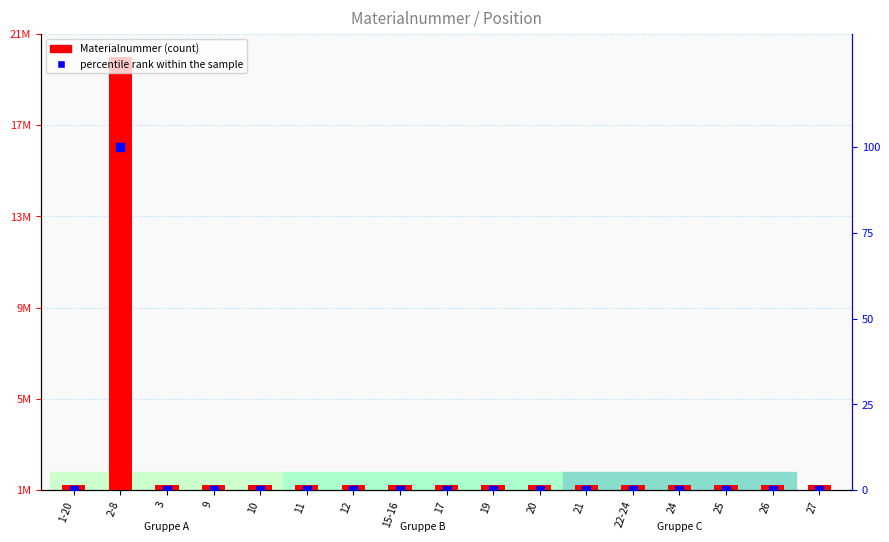

What are all the series names shown in the legend?

Materialnummer, percentile rank within the sample